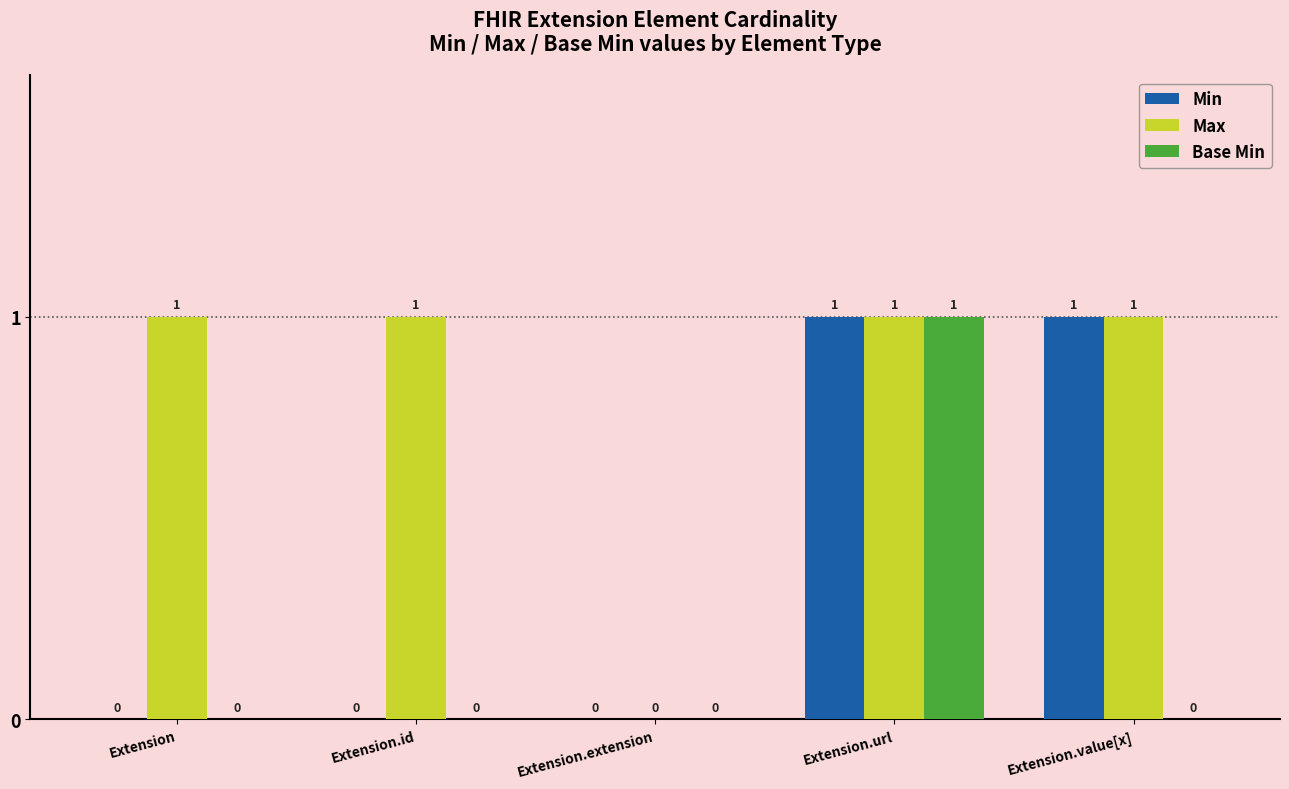

How many Base Min values are between 0 and 1?

5